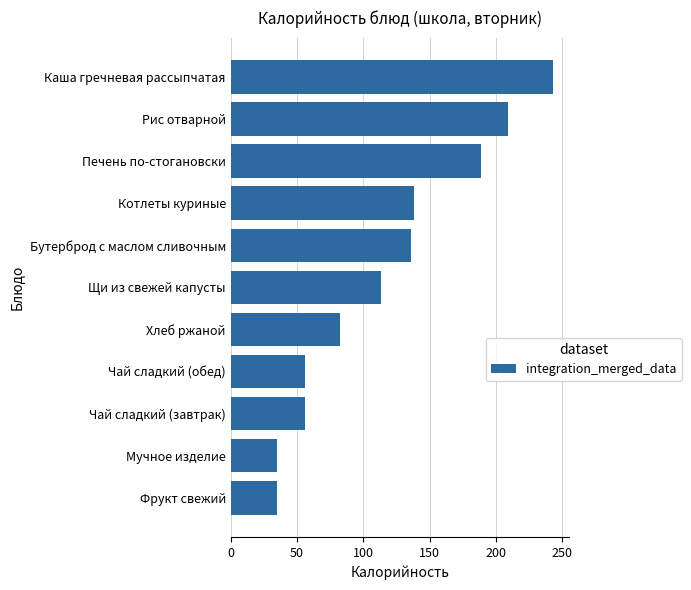

What is the average value?

117.5